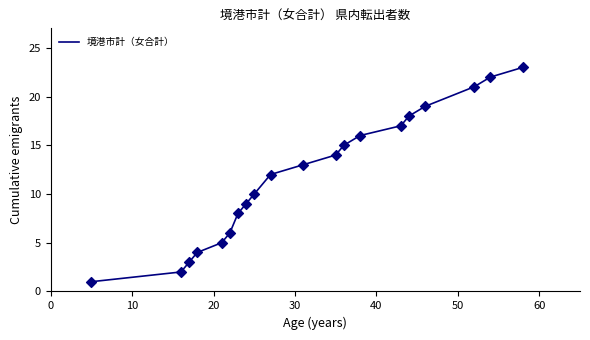

What is the difference between the maximum and minimum values?

22